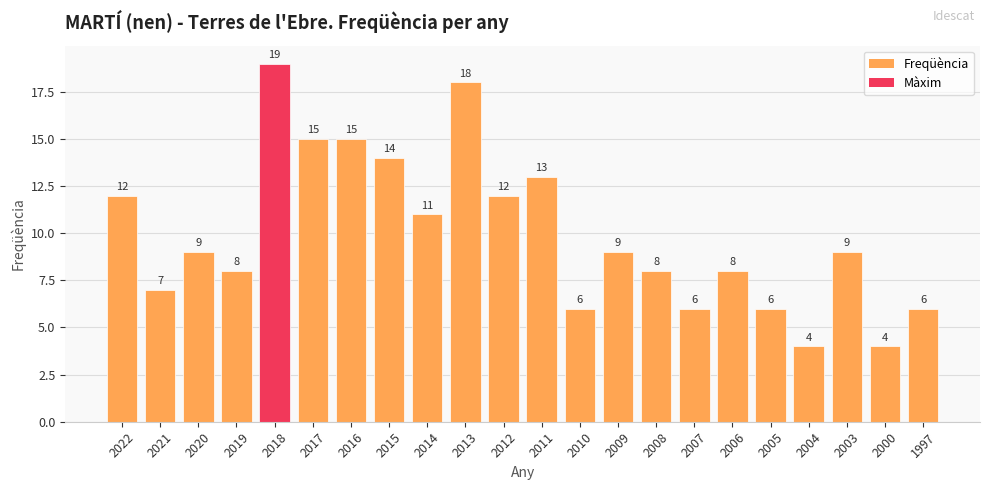

What is the difference between the maximum and minimum values?

15